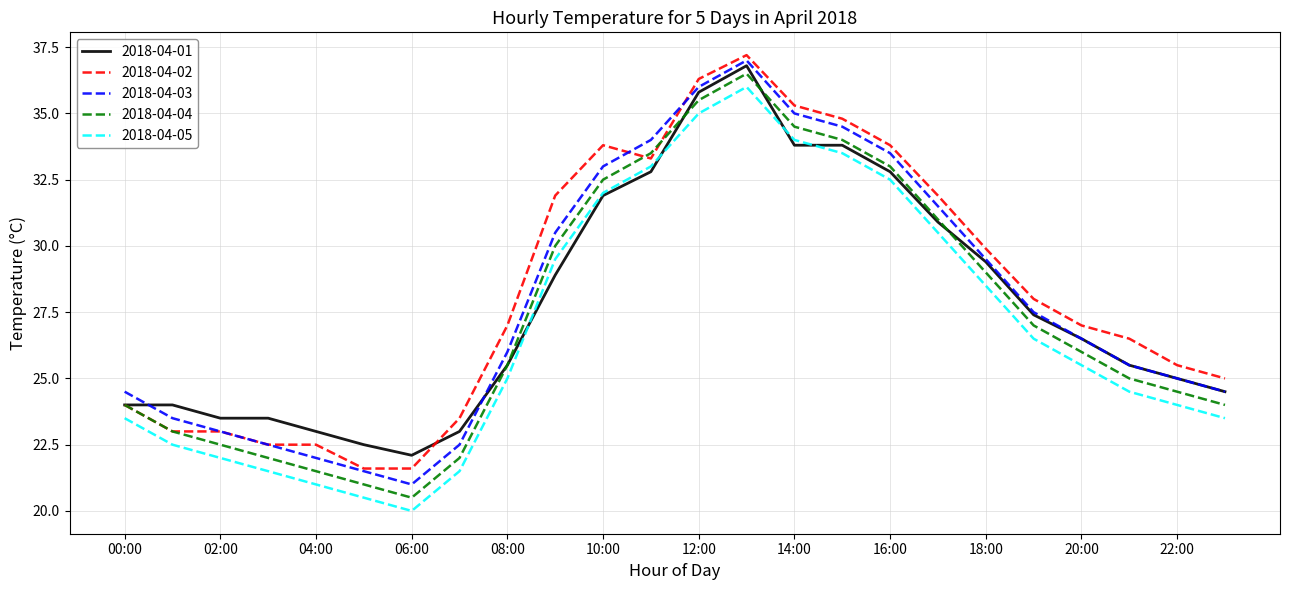

At how many categories does at least one series exceed 32?

7